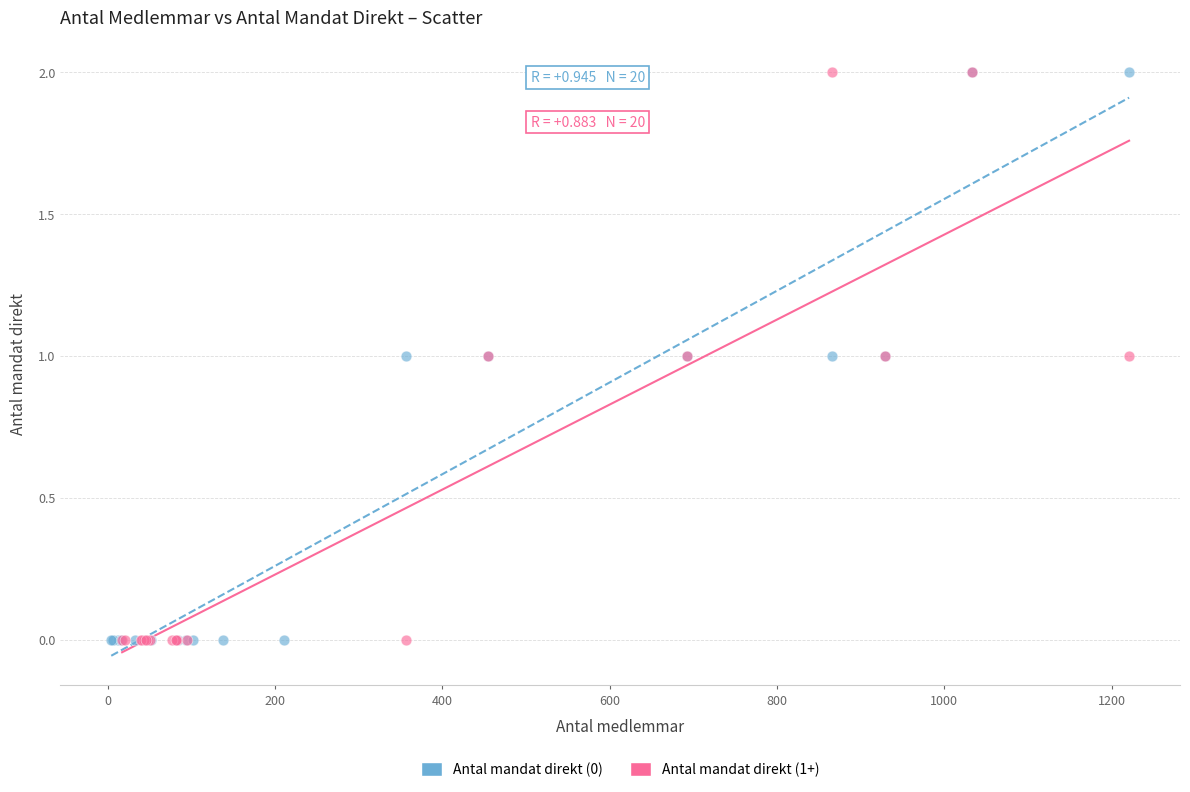

What are all the series names shown in the legend?

Antal mandat direkt (0), Antal mandat direkt (1+)